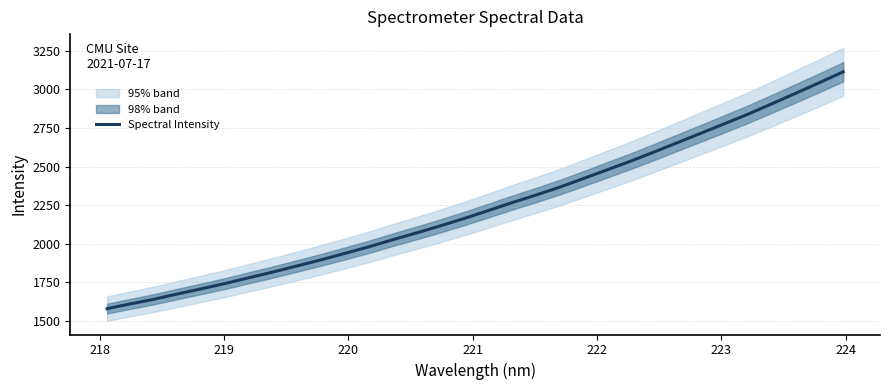

What is the lowest value of the Spectral Intensity series?

1580.5